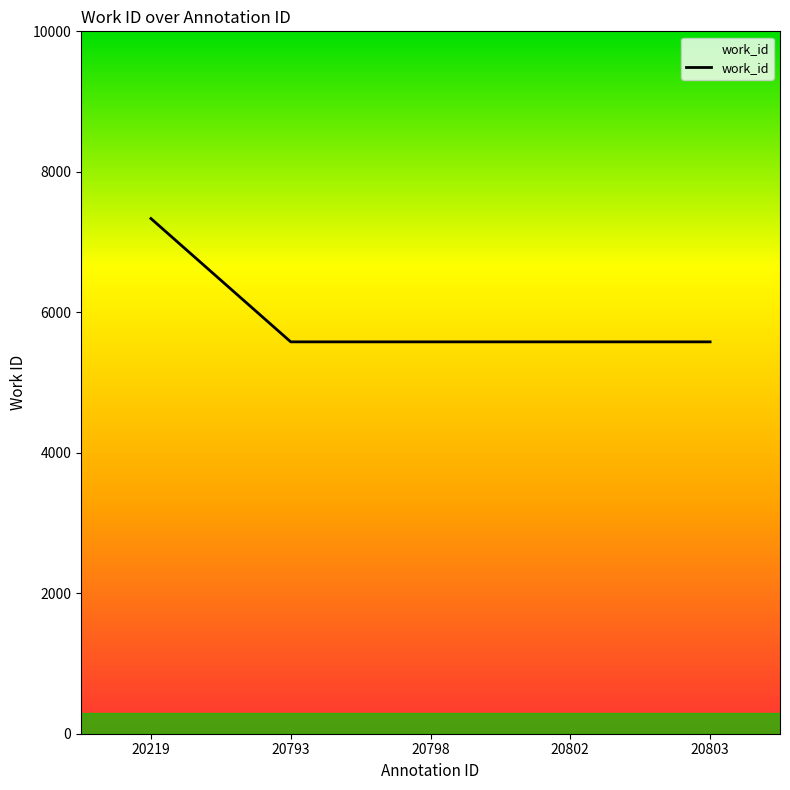

Between 20798 and 20219, which is larger?

20219